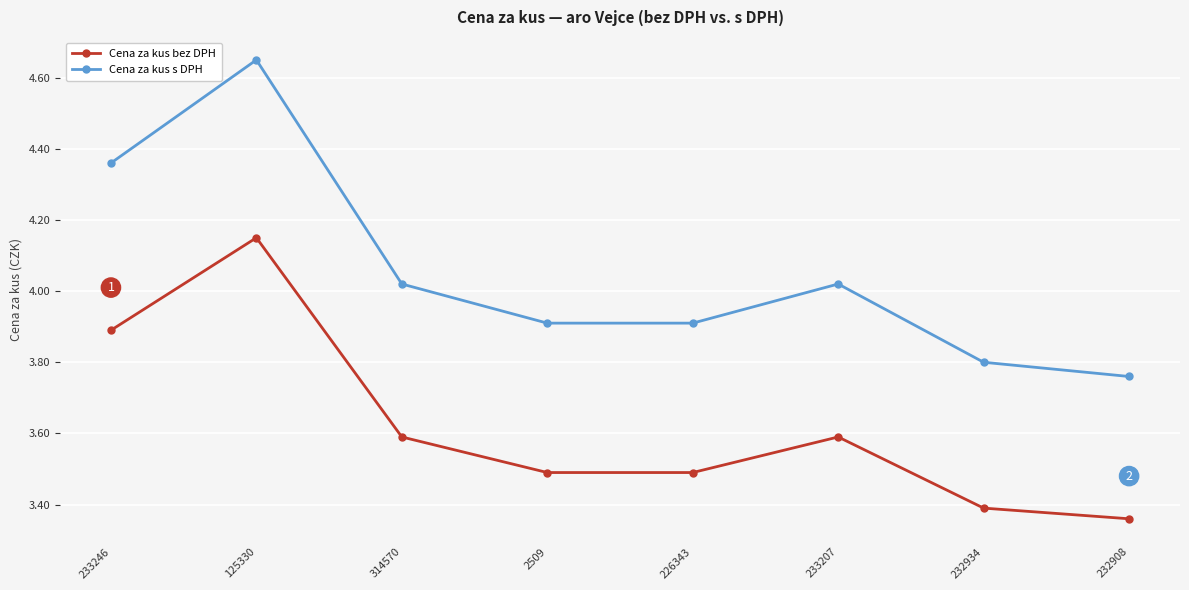

Rank the series at 226343 from highest to lowest value.

Cena za kus s DPH, Cena za kus bez DPH